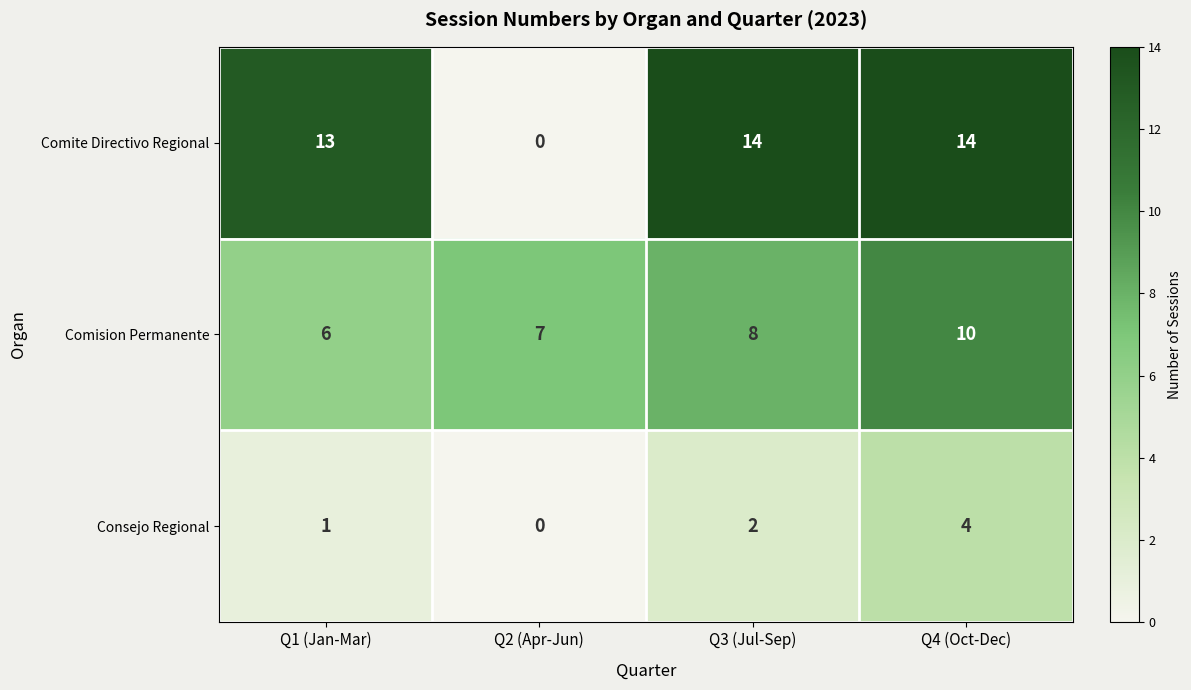

Reading left to right, extract all data points from this chart.

Comite Directivo Regional: 13	0	14	14
Comision Permanente: 6	7	8	10
Consejo Regional: 1	0	2	4